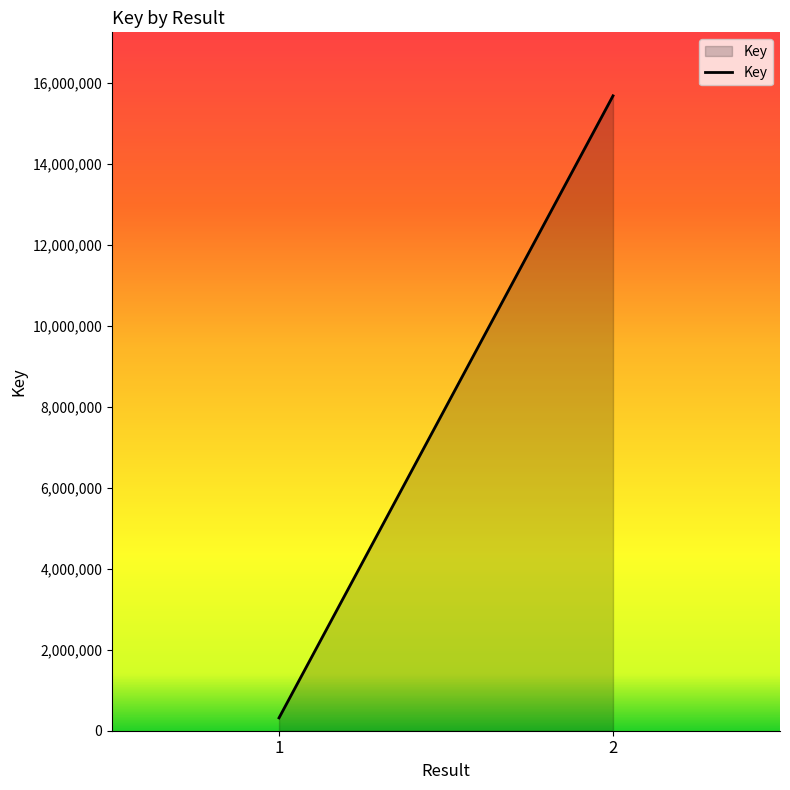

What is the difference between the values at 1 and 2?

15358866